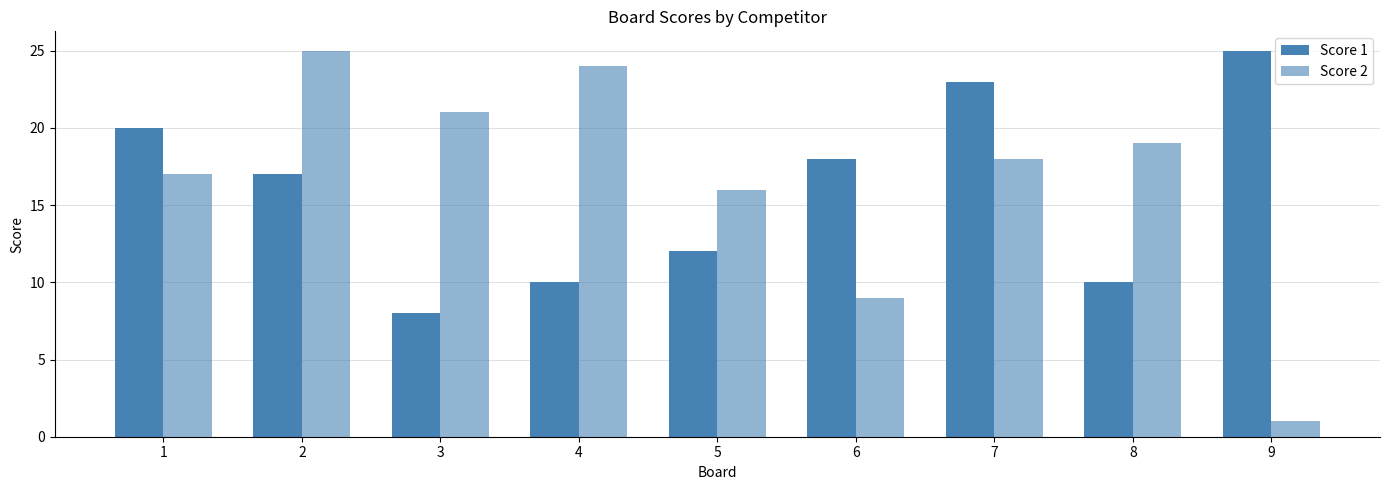

Between 2 and 6, which series saw the biggest shift?

Score 2